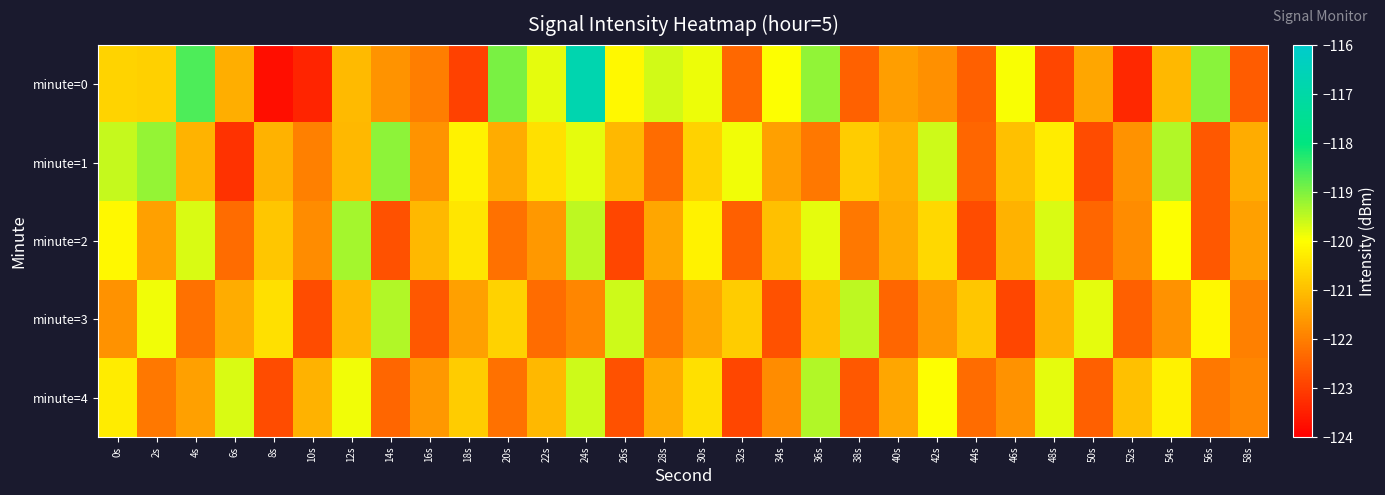

How many series are shown in this chart?

5